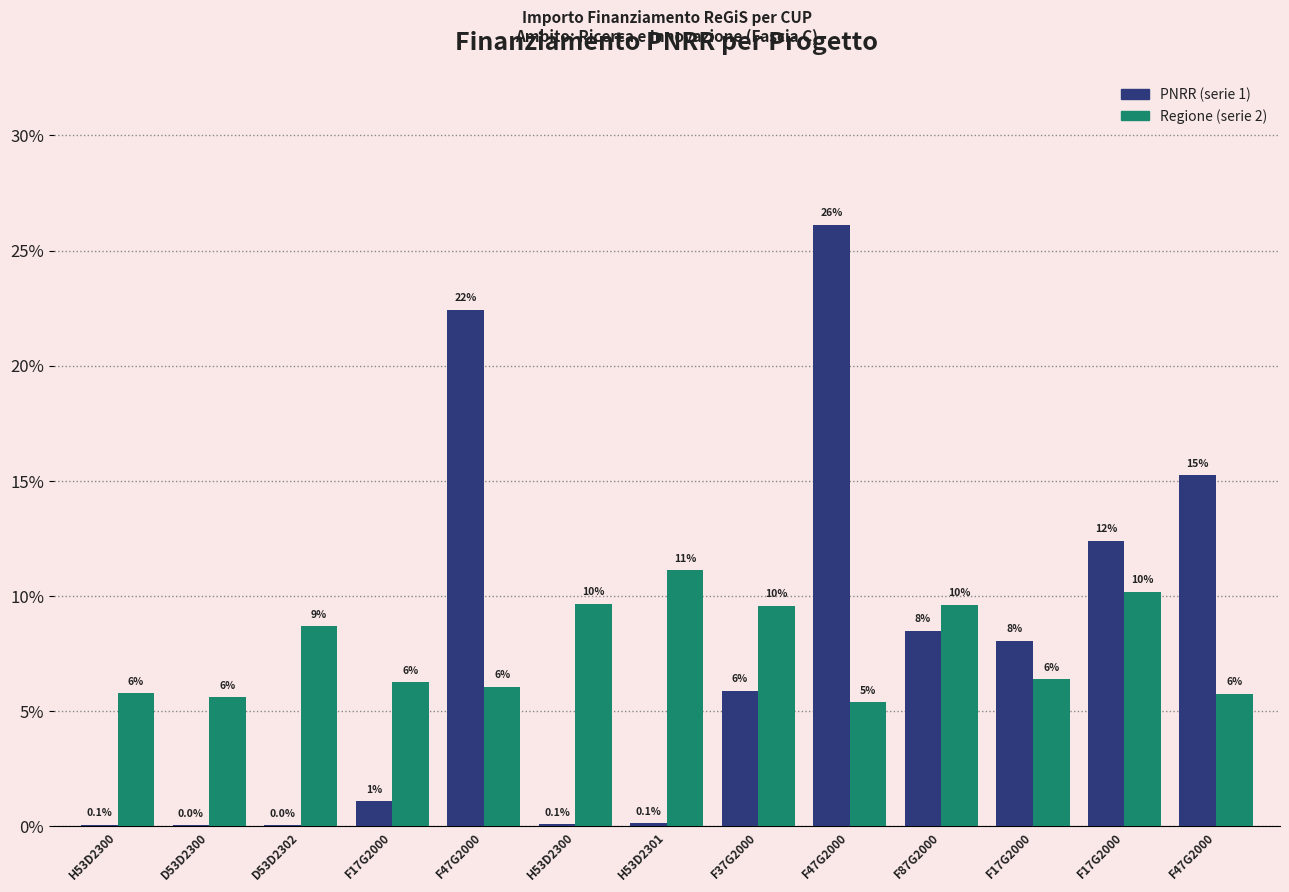

Reading right to left, extract all data points from this chart.

PNRR: F47G2000=15.2	F17G2000=12.4	F17G2000=8.1	F87G2000=8.5	F47G2000=26.1	F37G2000=5.9	H53D2301=0.1	H53D2300=0.1	F47G2000=22.4	F17G2000=1.1	D53D2302=0.0	D53D2300=0.0	H53D2300=0.1
Regione: F47G2000=5.8	F17G2000=10.2	F17G2000=6.4	F87G2000=9.6	F47G2000=5.4	F37G2000=9.6	H53D2301=11.1	H53D2300=9.7	F47G2000=6.1	F17G2000=6.2	D53D2302=8.7	D53D2300=5.6	H53D2300=5.8